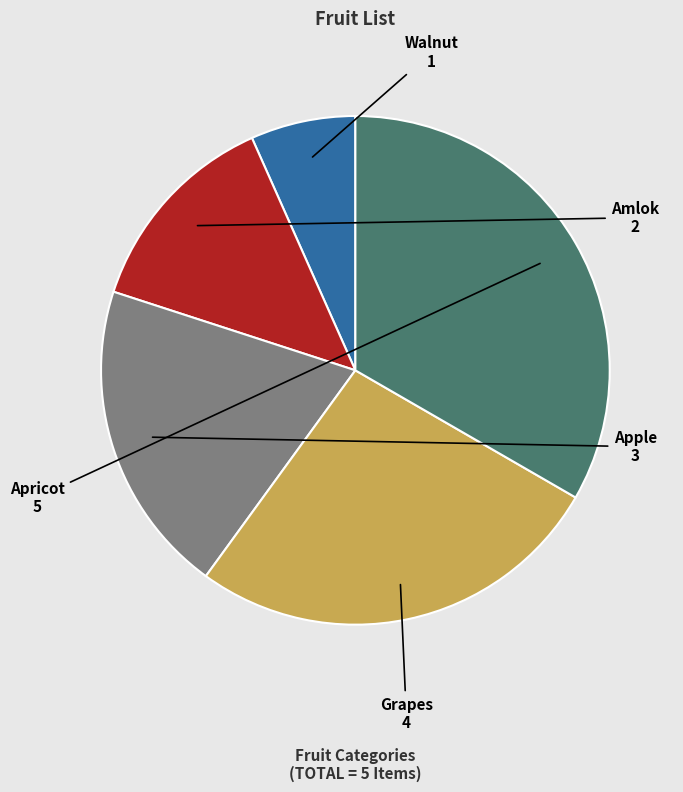

Does any single category account for the majority?

No